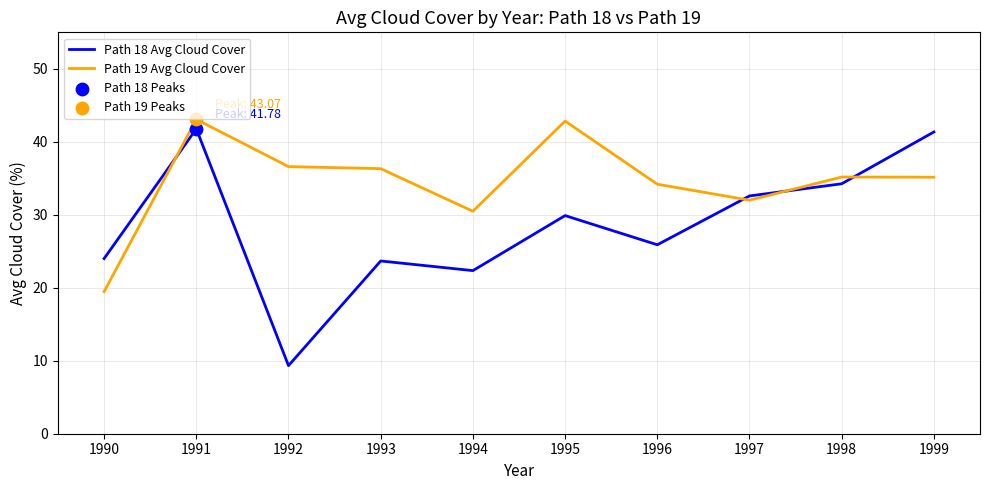

What is the total value across all series at 1990?

43.5